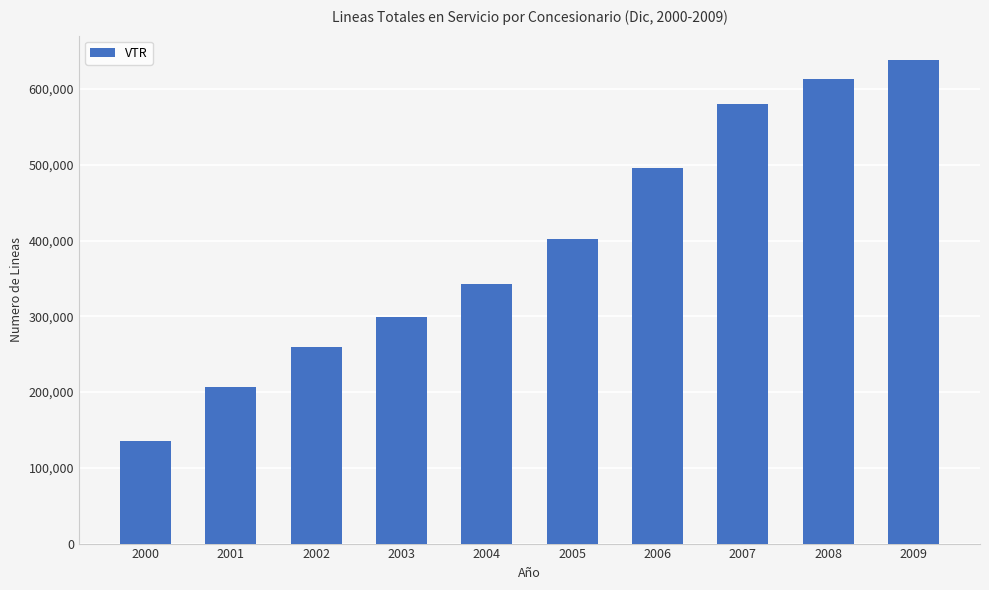

Rank the categories by value from highest to lowest.

2009, 2008, 2007, 2006, 2005, 2004, 2003, 2002, 2001, 2000